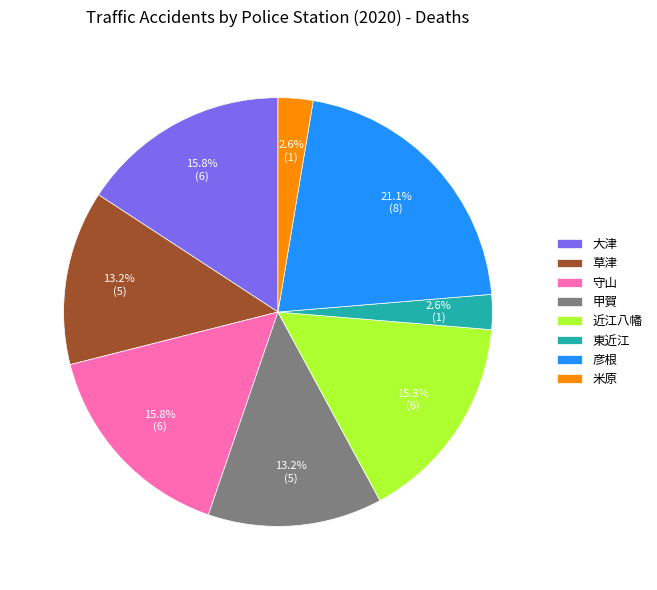

How many slices are in this pie chart?

8